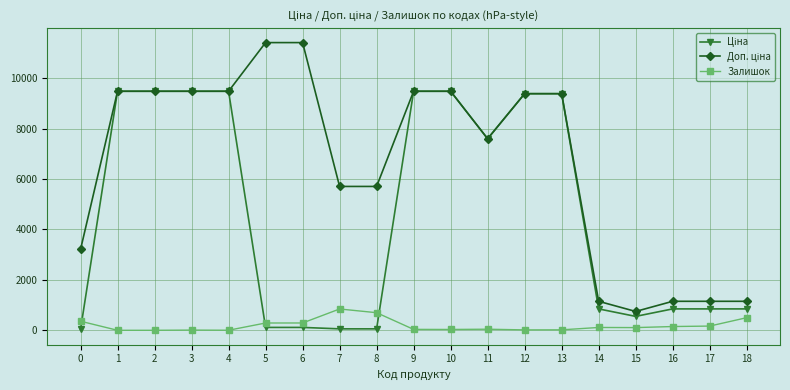

What is the greatest value displayed?

11410.0